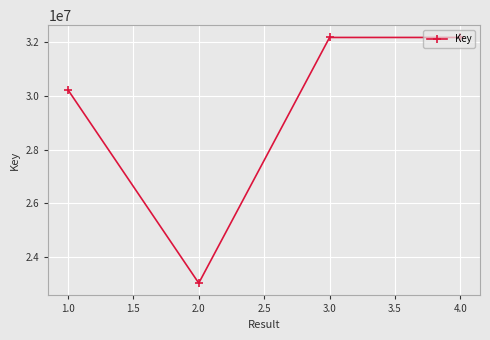

What is the minimum value shown in the chart?

23031522